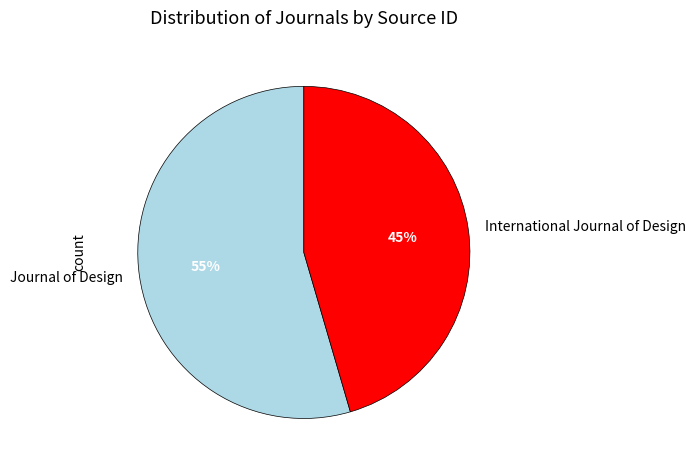

Which slice represents more than half of the pie?

Journal of Design